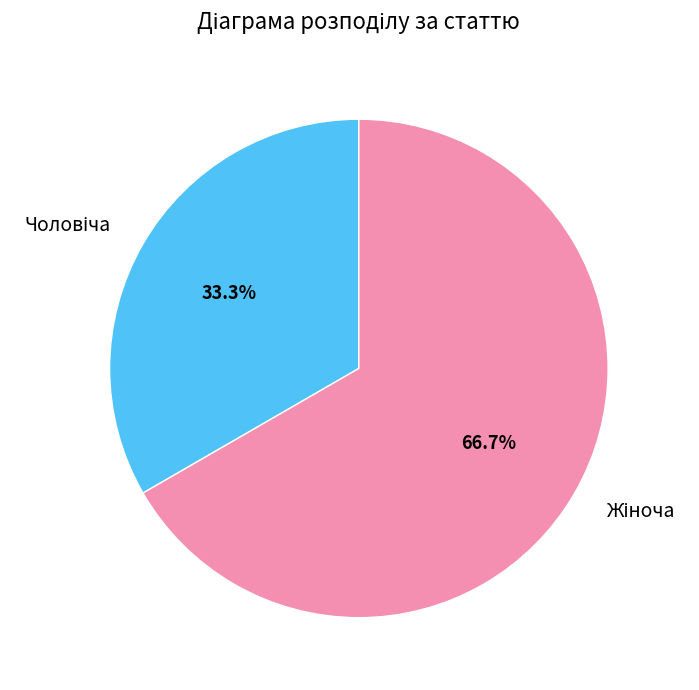

Count the number of slices in the pie.

2